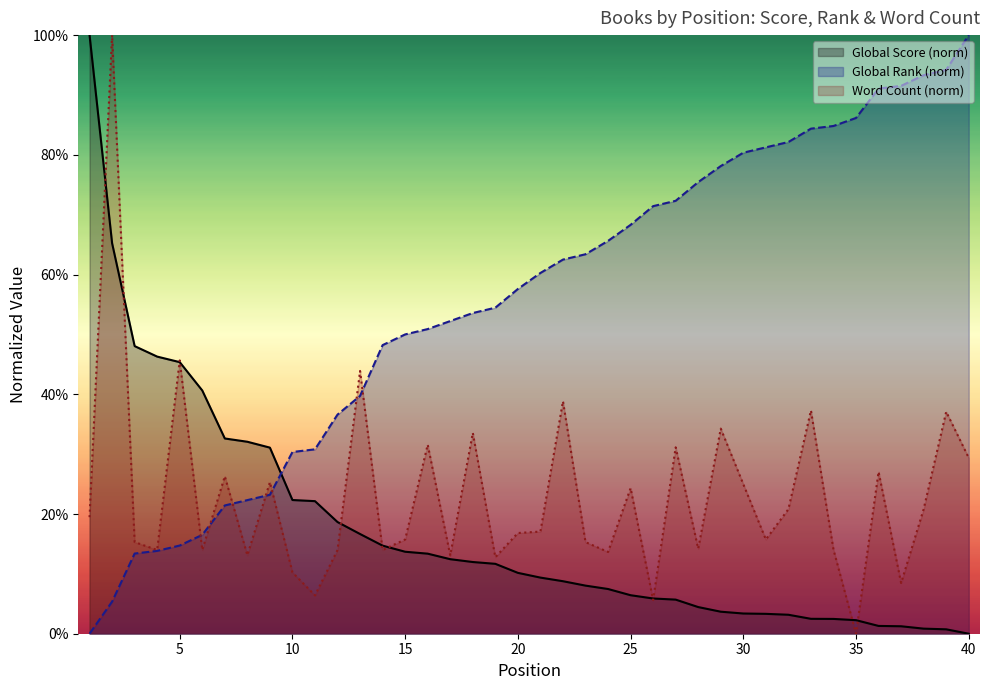

What is the average value of the Global Score series?

17.3